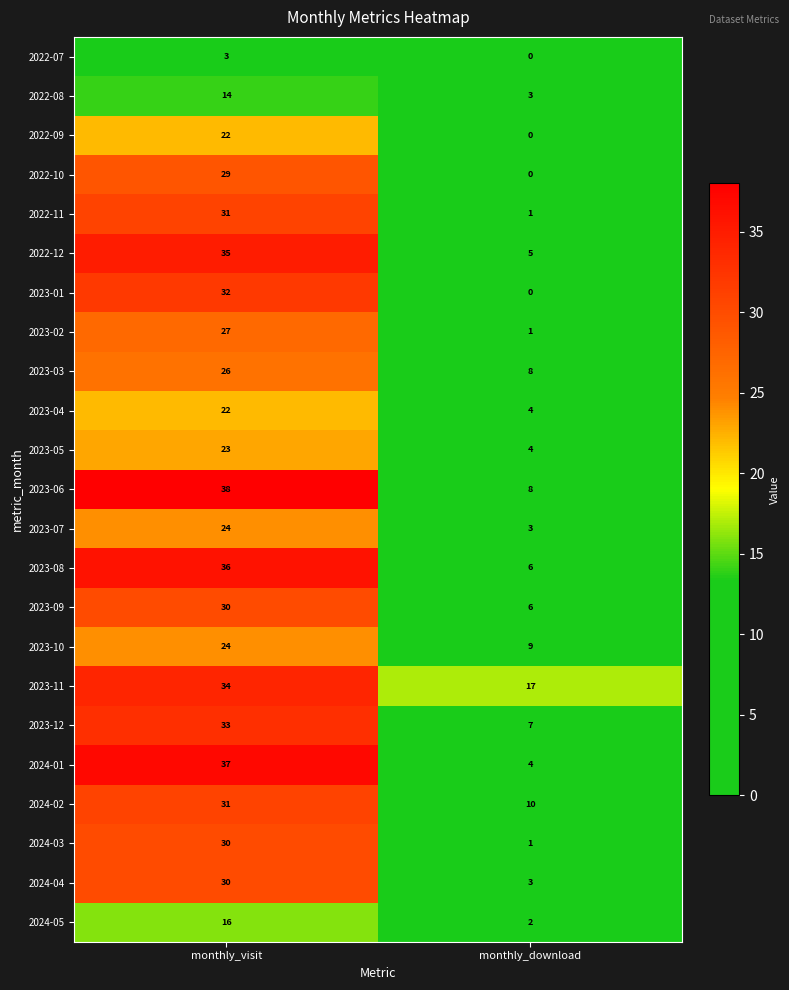

The value of 2023-09 at monthly_visit is 30. True or false?

True